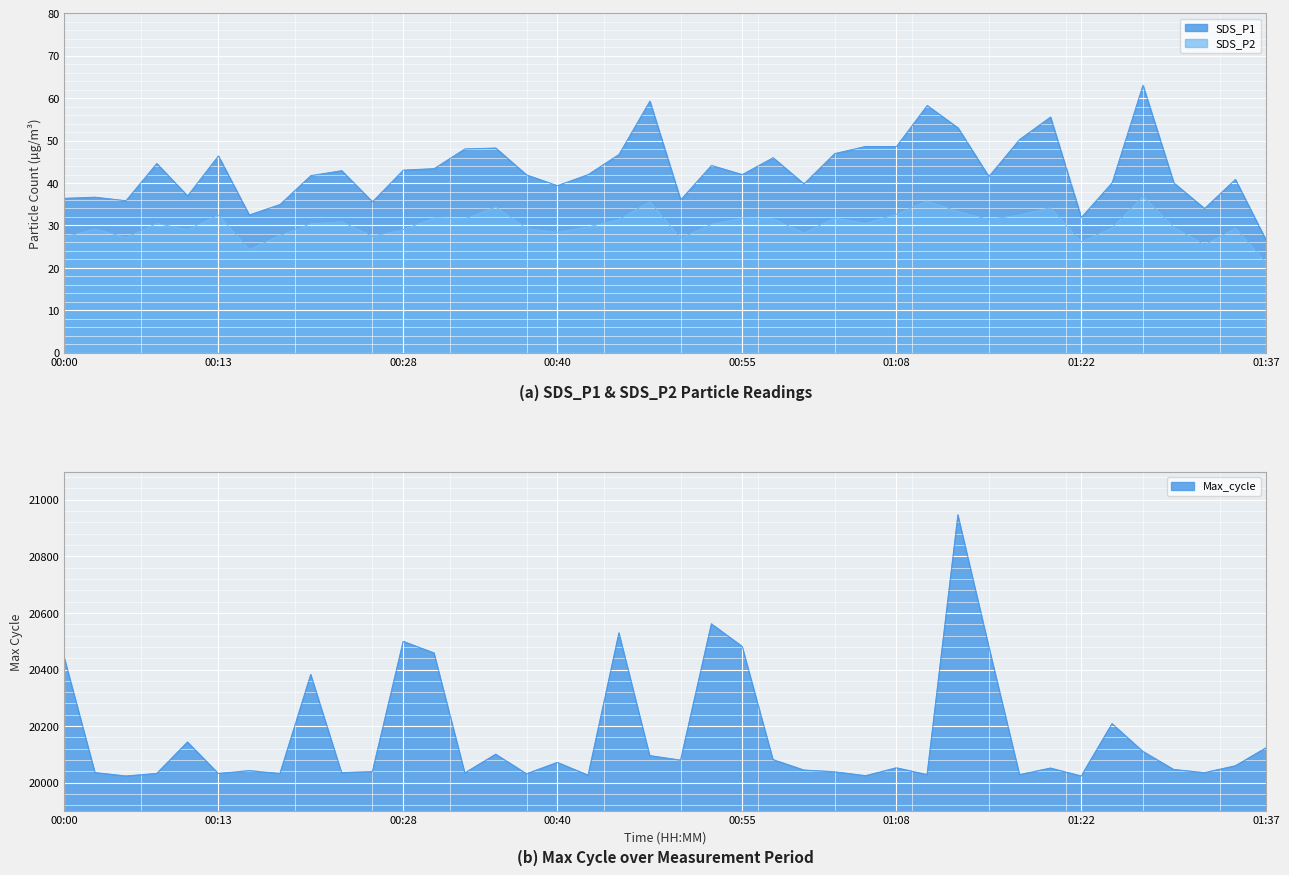

The value of Max_cycle at 01:22 is 20023.0. True or false?

True